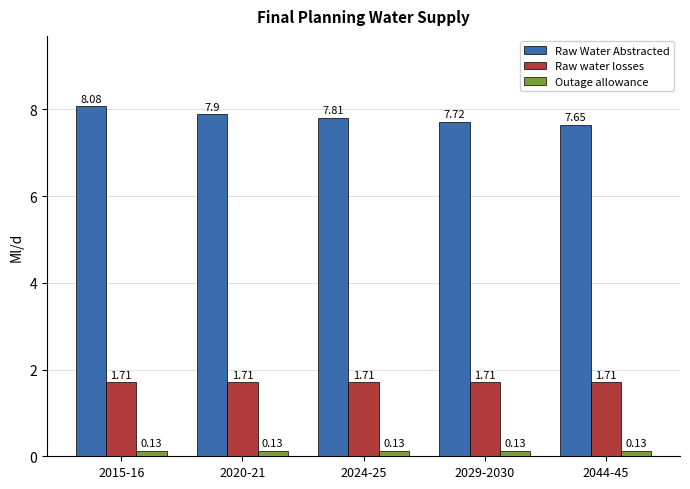

Which series has the largest total across all categories?

Raw Water Abstracted